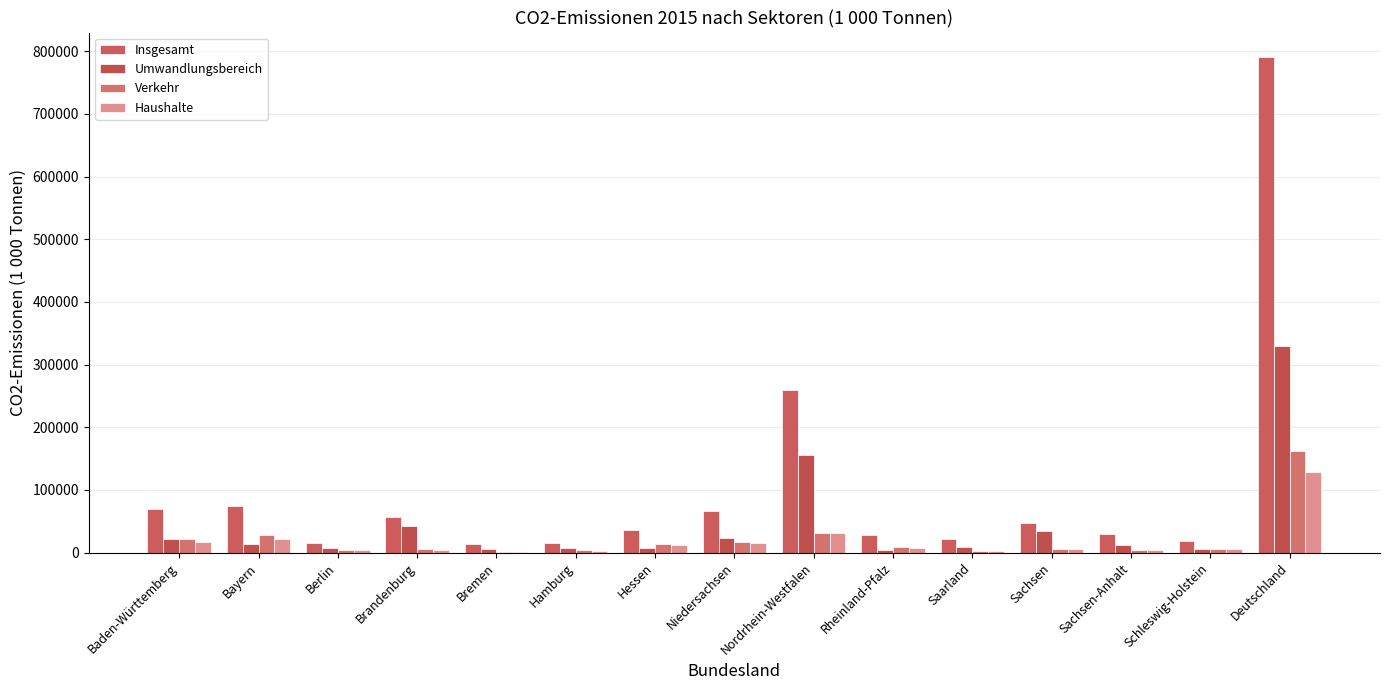

At which label does Umwandlungsbereich first exceed 12644?

Baden-Württemberg